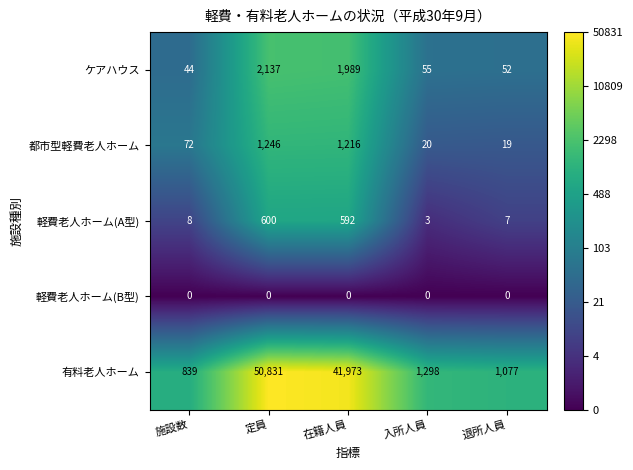

What is the maximum value shown in the chart?

50831